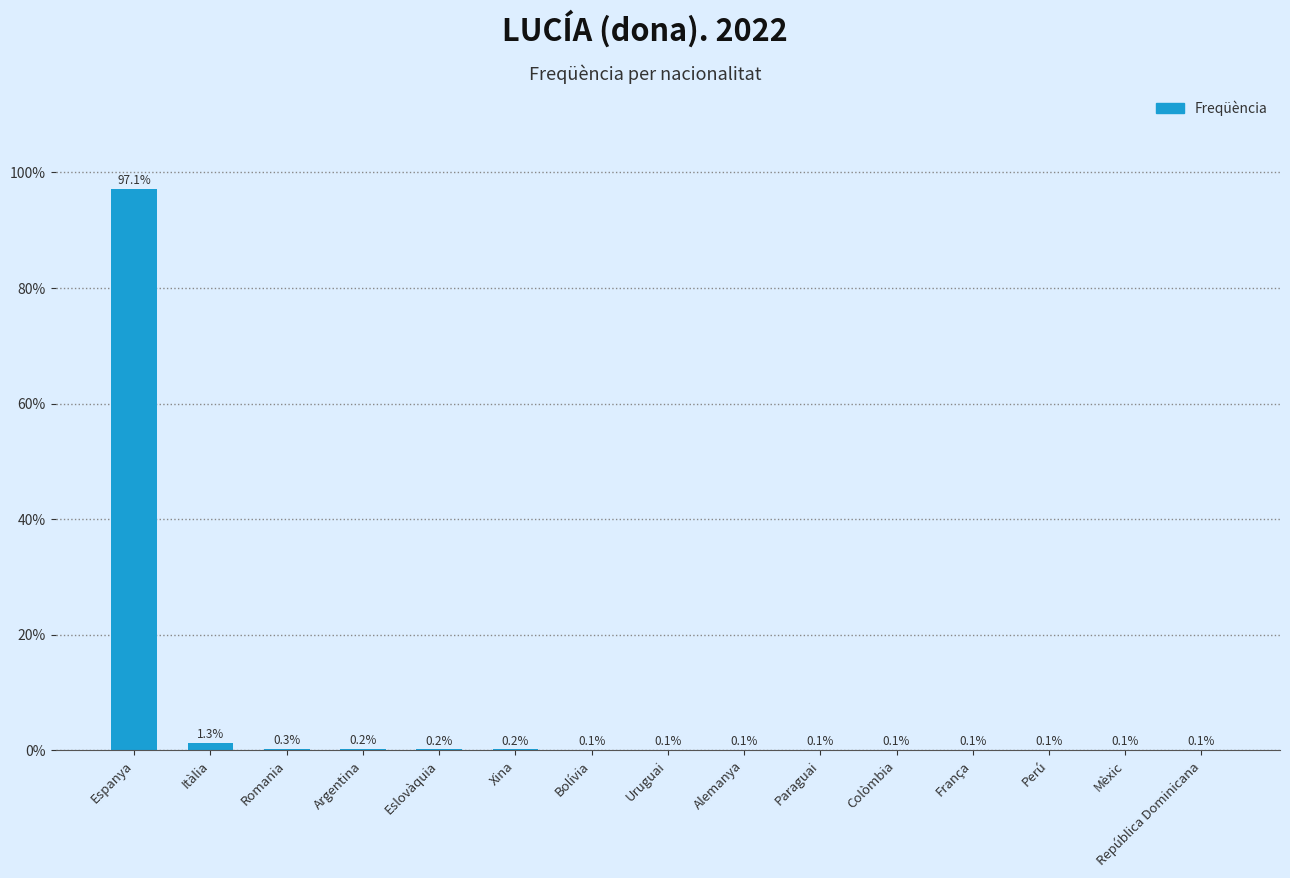

What is the sum of all values?

100.0